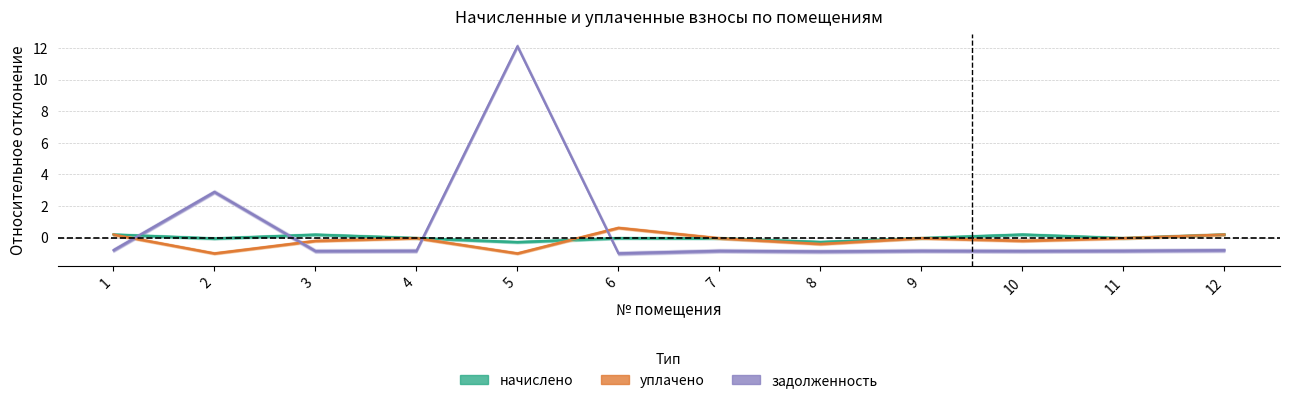

Between 4 and 12, which is larger?

12